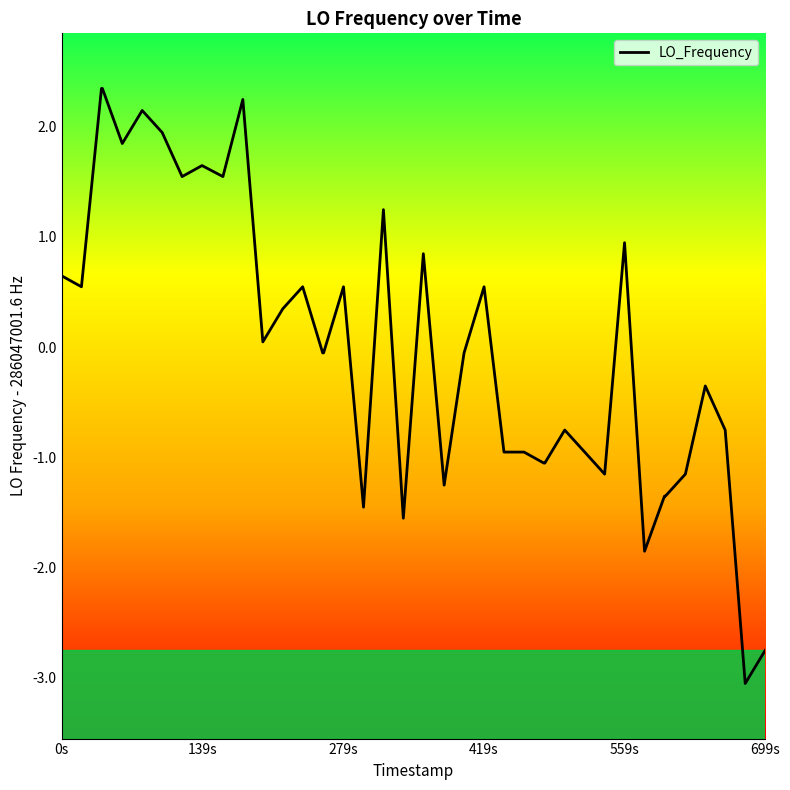

What is the maximum value shown in the chart?

2.3